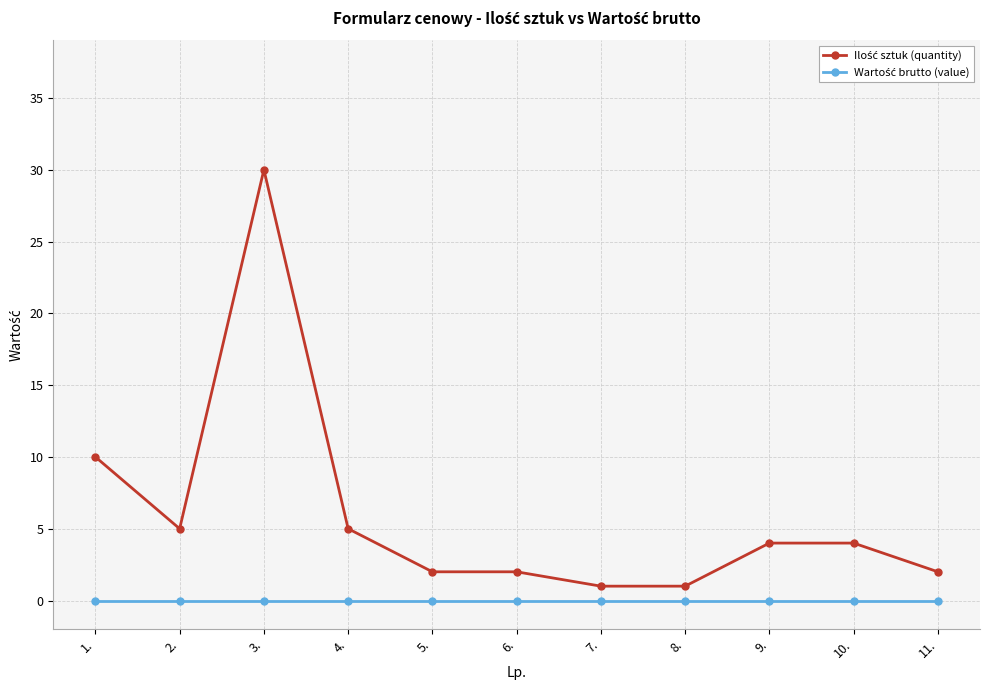

What is the label of the 4th point from the left?

4.